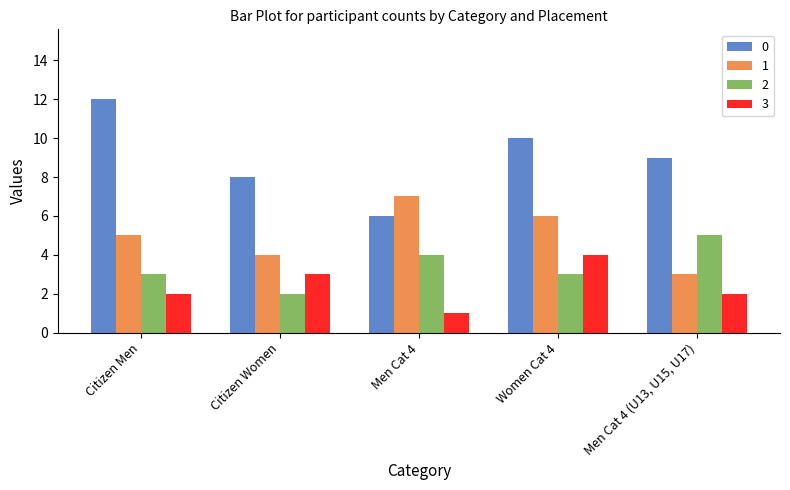

What is the difference between the maximum and second lowest values in the 2 series?

2